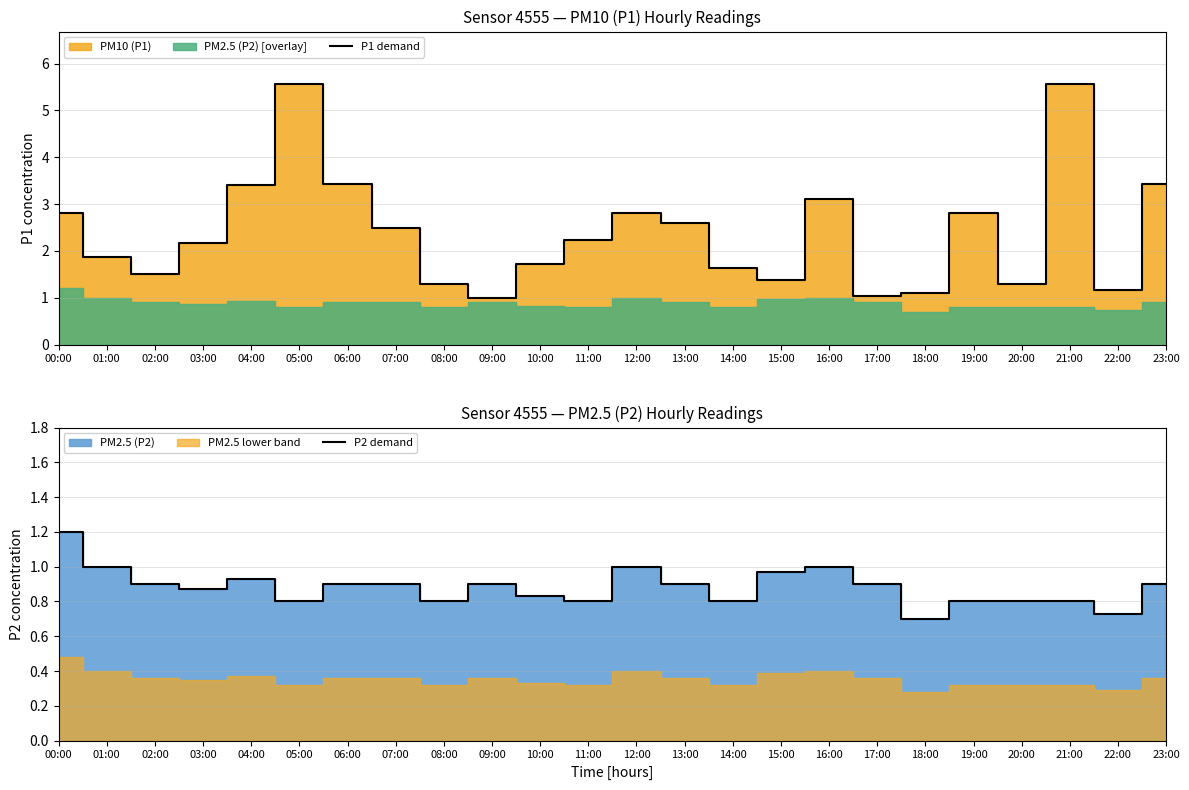

The P1 demand series shows 5.6 at 05:00. True or false?

True